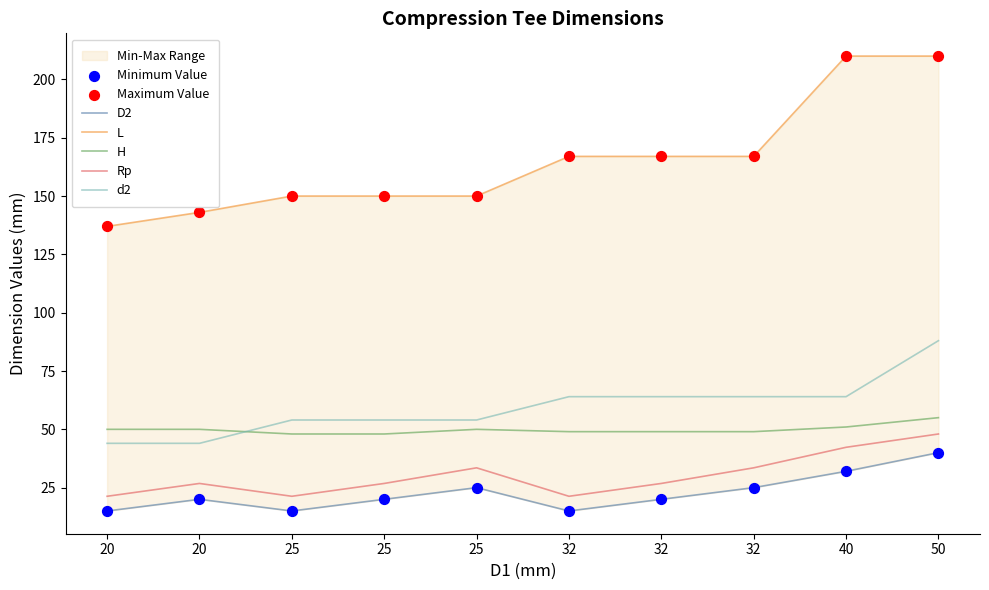

Is the value of d2 at 32 greater than the value of D2 at 25?

Yes